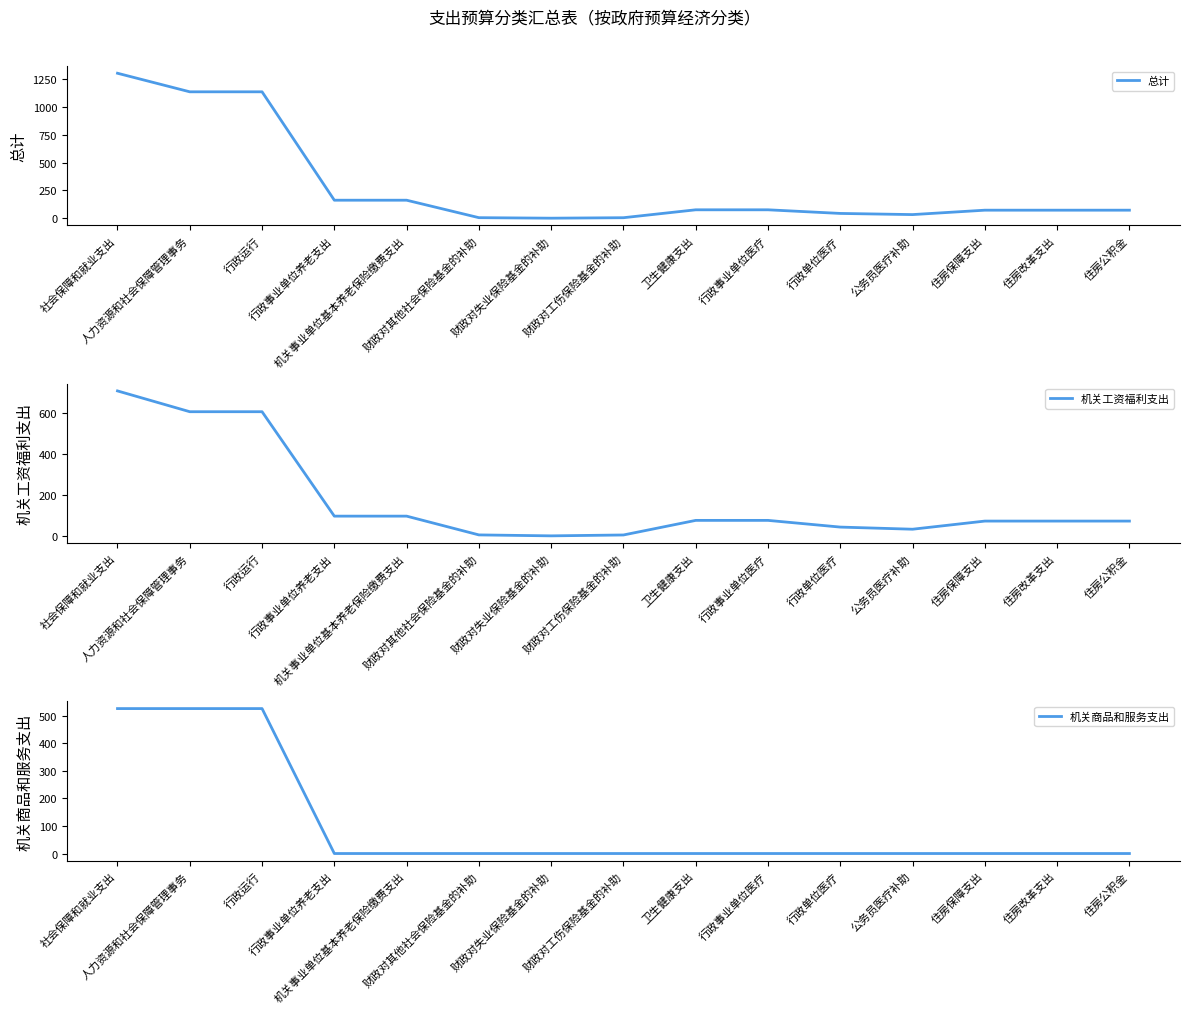

The value of 机关商品和服务支出 at 住房公积金 is 0.0. True or false?

True